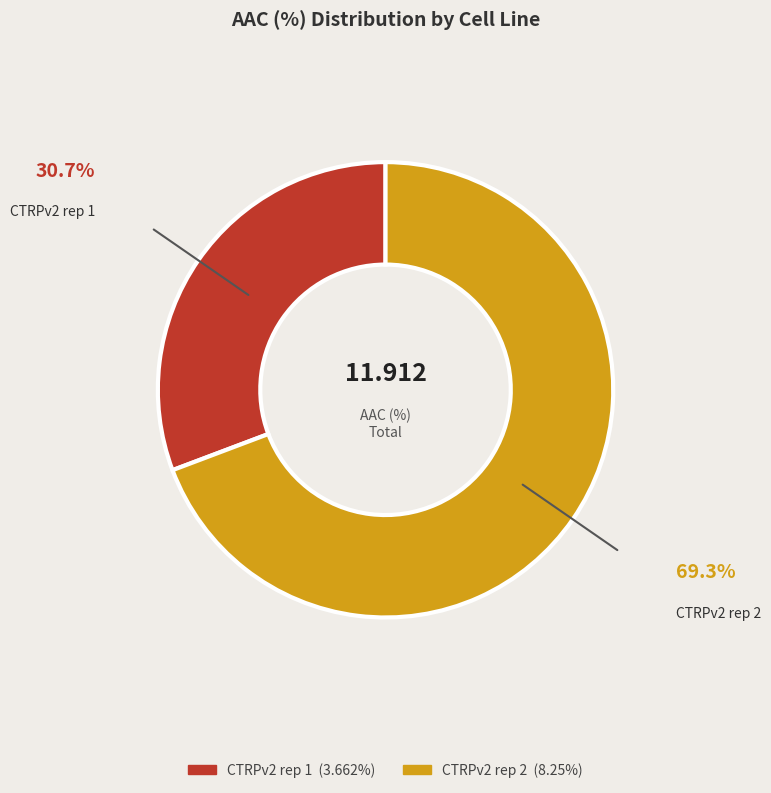

Which category has the smallest portion of the pie?

CTRPv2 rep 1